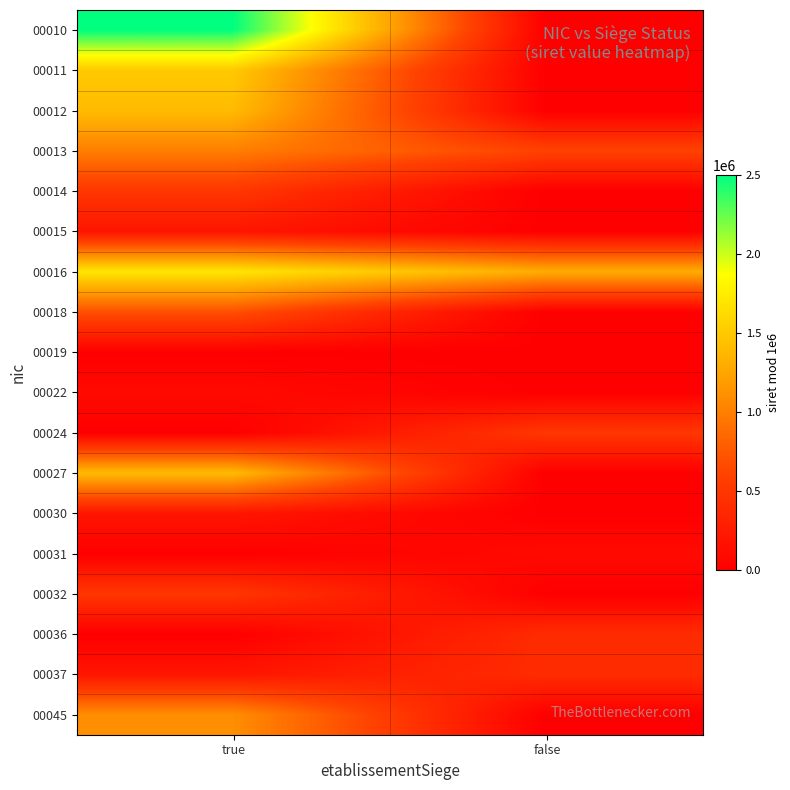

What is the difference between the highest and lowest values at true?

2500030